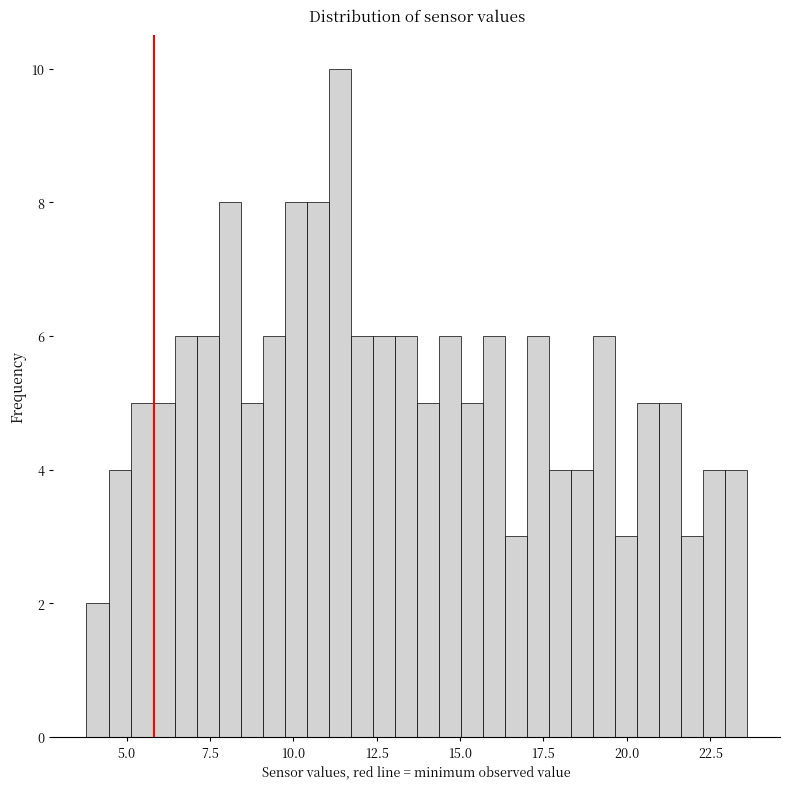

Read against the x-axis, roughly where is the centre of the tallest bar?

11.5